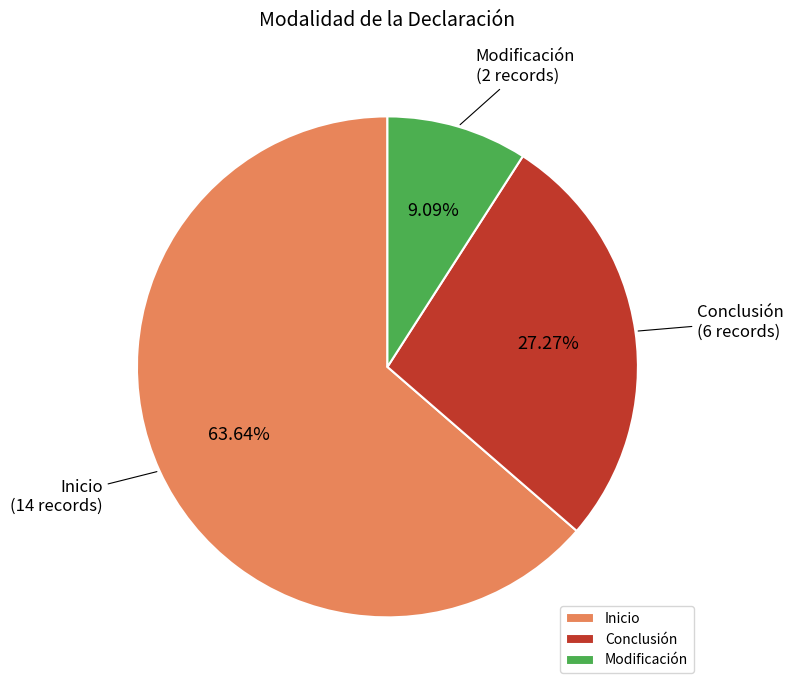

How many slices are in this pie chart?

3